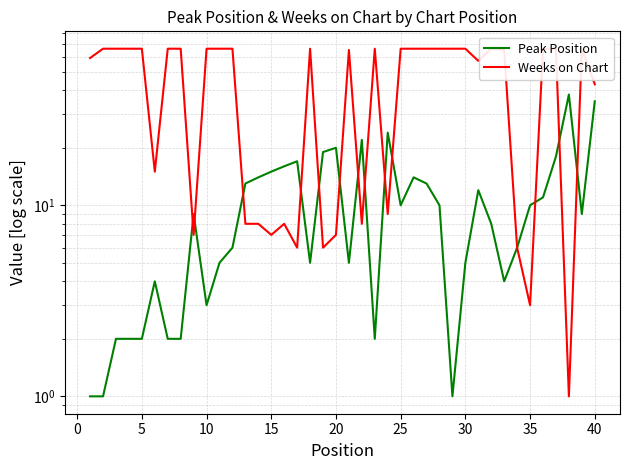

Which series has the largest total across all categories?

Weeks on Chart